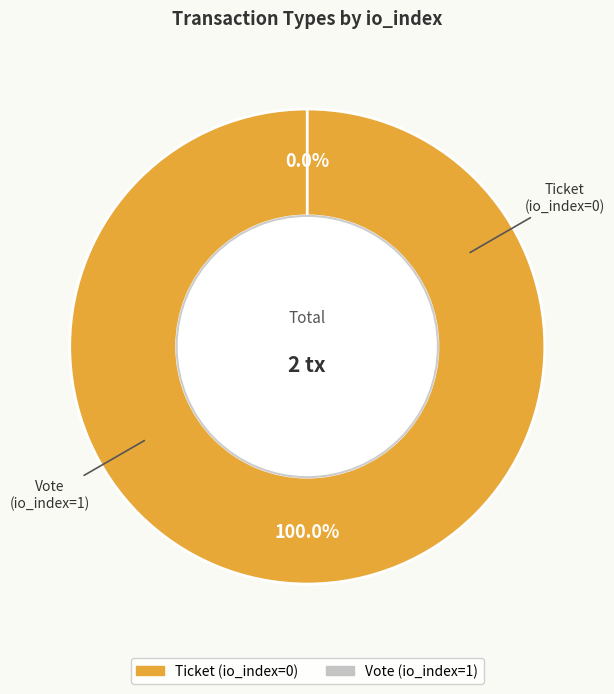

How many slices are in this pie chart?

2